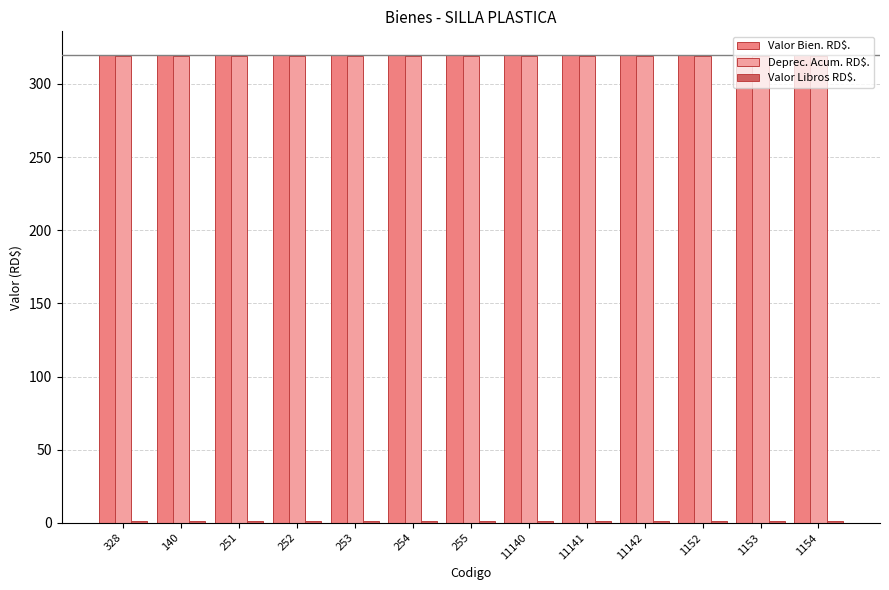

What is the greatest value displayed?

320